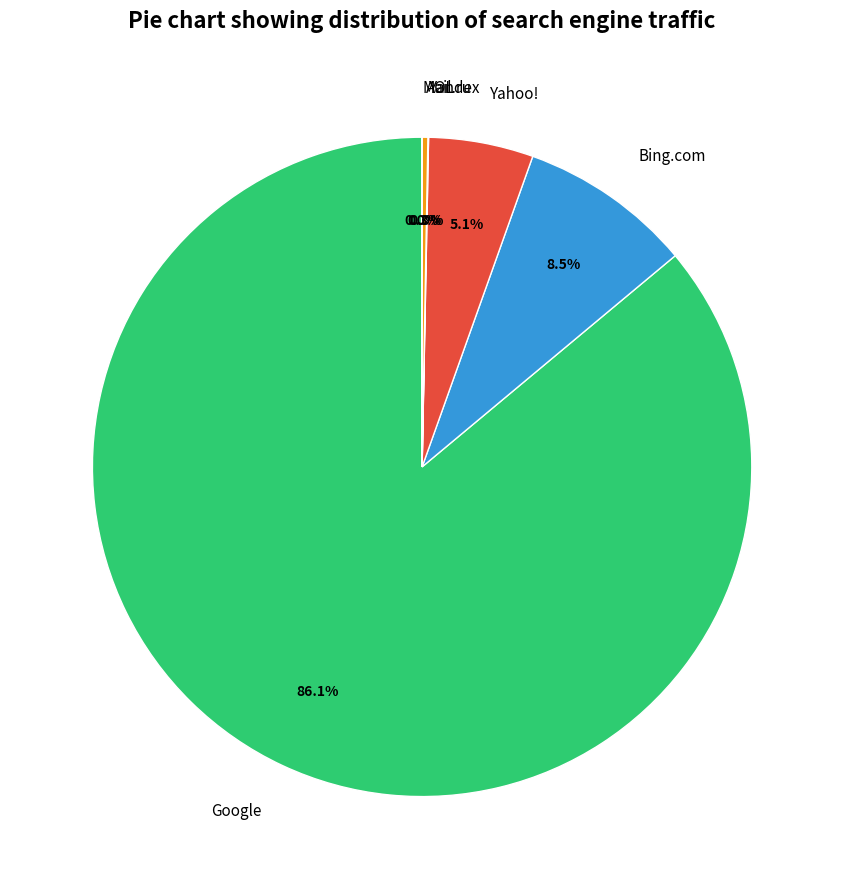

Which has a higher value, Google or AOL?

Google